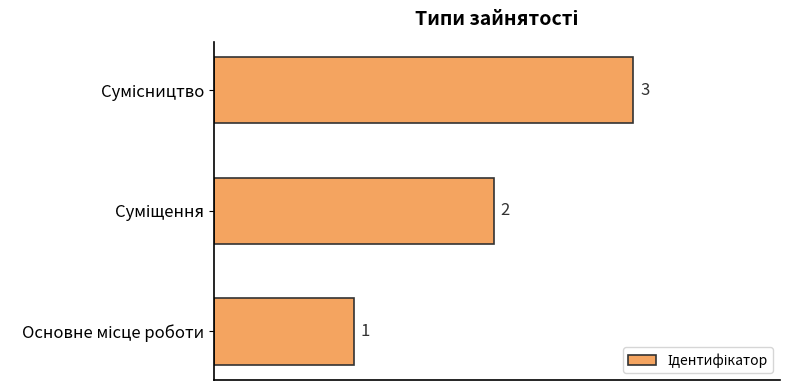

What is the maximum value shown in the chart?

3